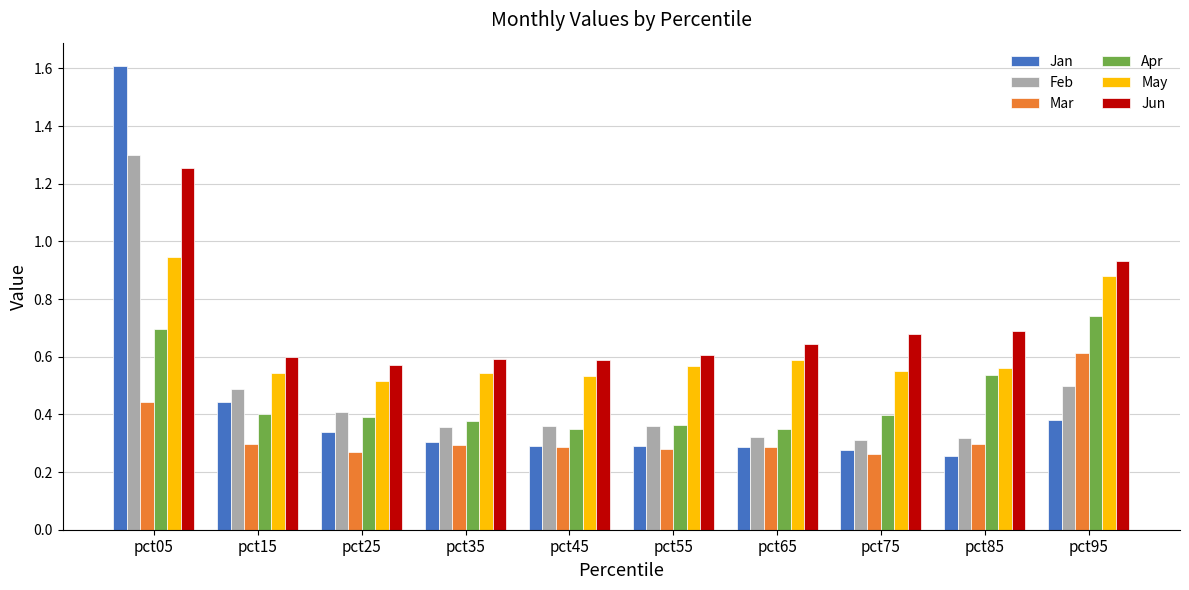

What are all the series names shown in the legend?

Jan, Feb, Mar, Apr, May, Jun